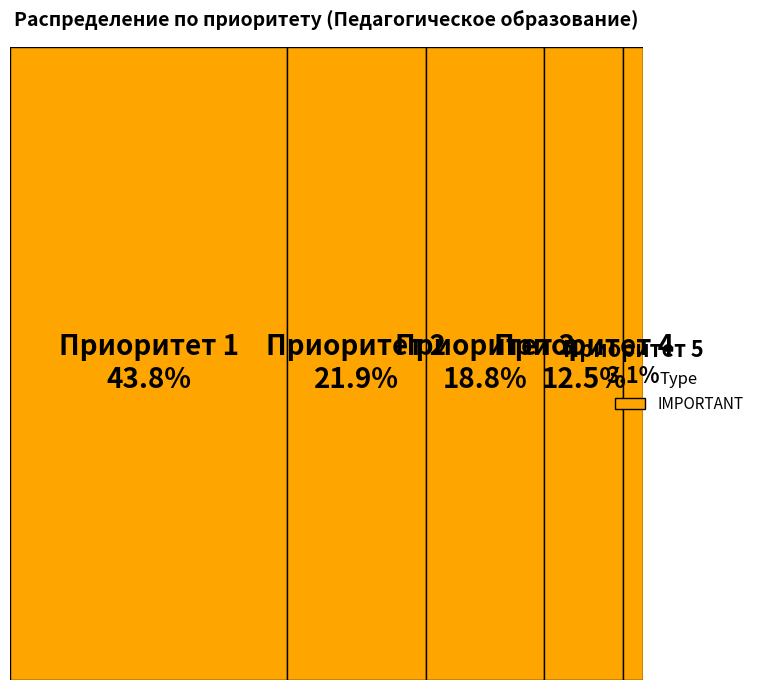

Do Приоритет 4 and Приоритет 3 together represent more than half of the pie?

No